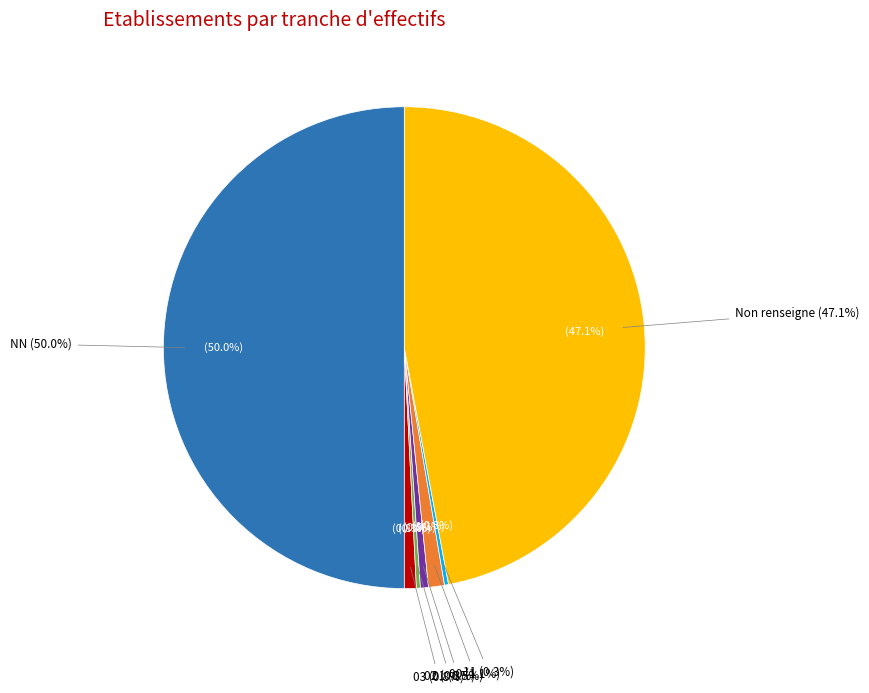

To the nearest percent, what is the difference between the largest and smallest slice percentages?

50%